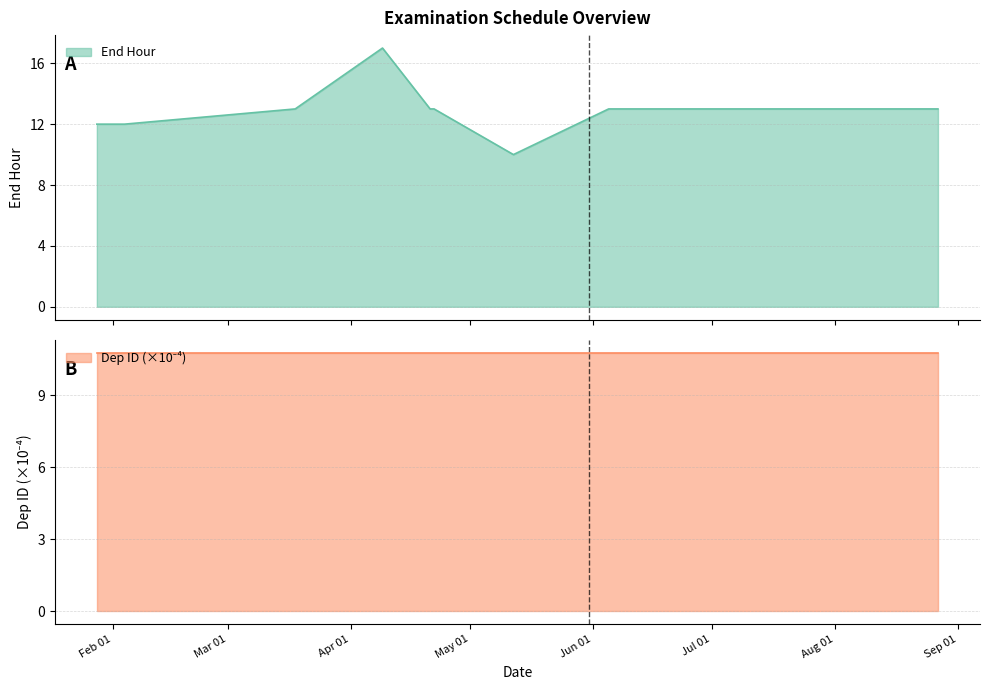

Where is the first local maximum?

2020-04-09